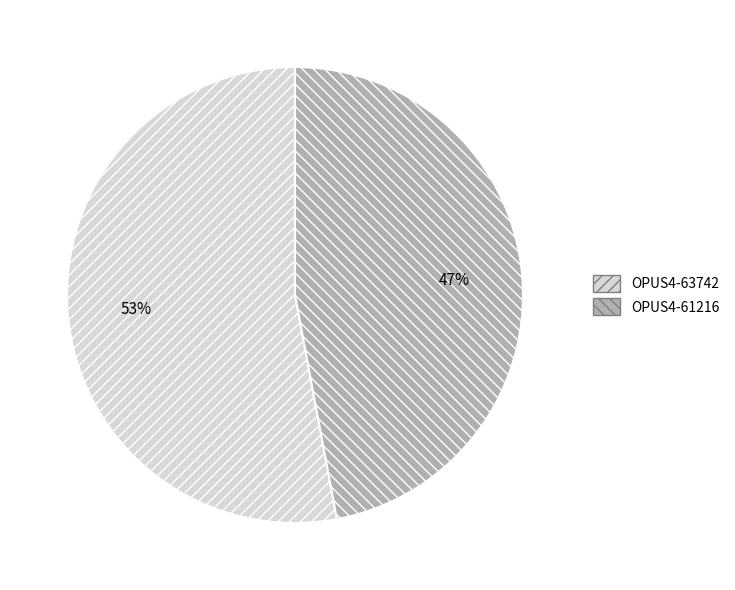

True or false: OPUS4-63742 accounts for 65% of the total.

False